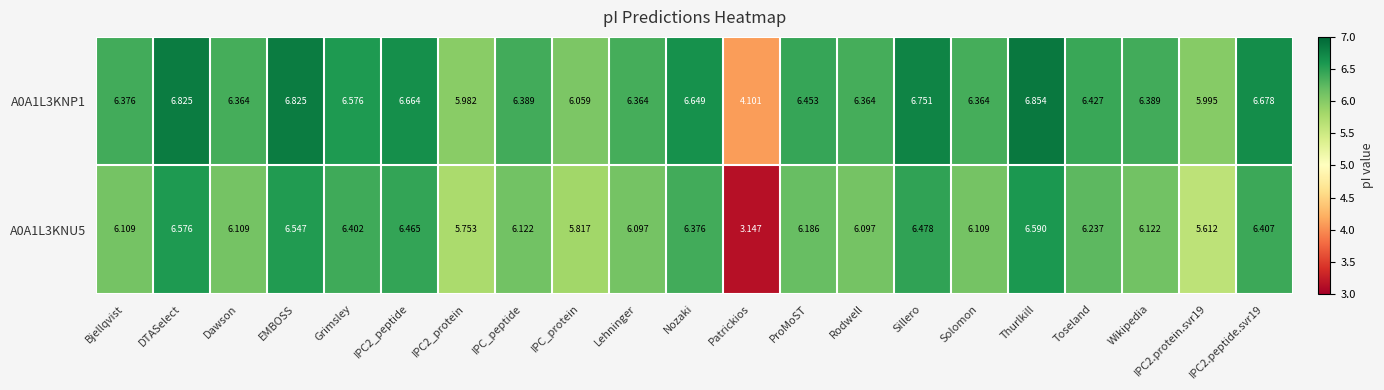

Rank the series at Nozaki from lowest to highest value.

A0A1L3KNU5, A0A1L3KNP1